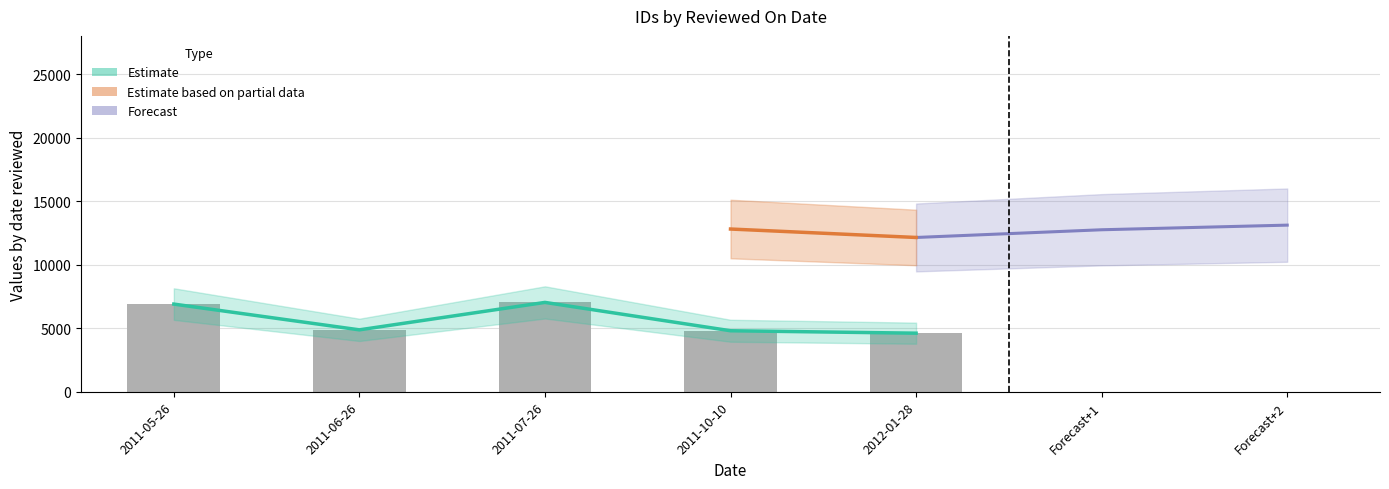

What is the minimum value shown in the chart?

4610